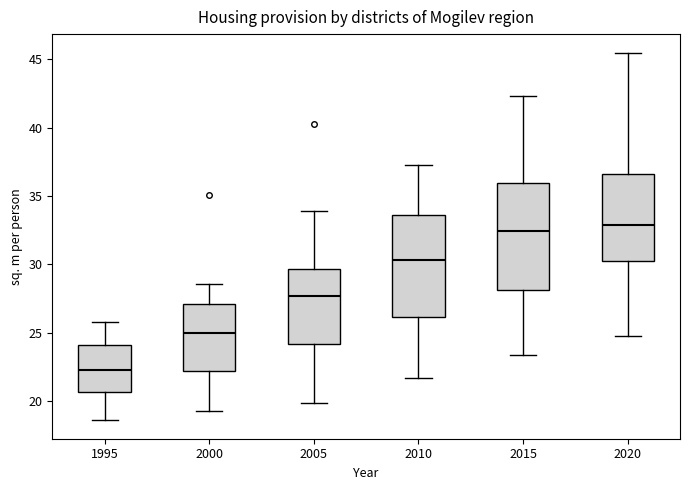

Where is the lower edge of the box at x = 2015 on the y-axis? The values are not printed on the chart, so give them approximately, as read against the axis.

28.0